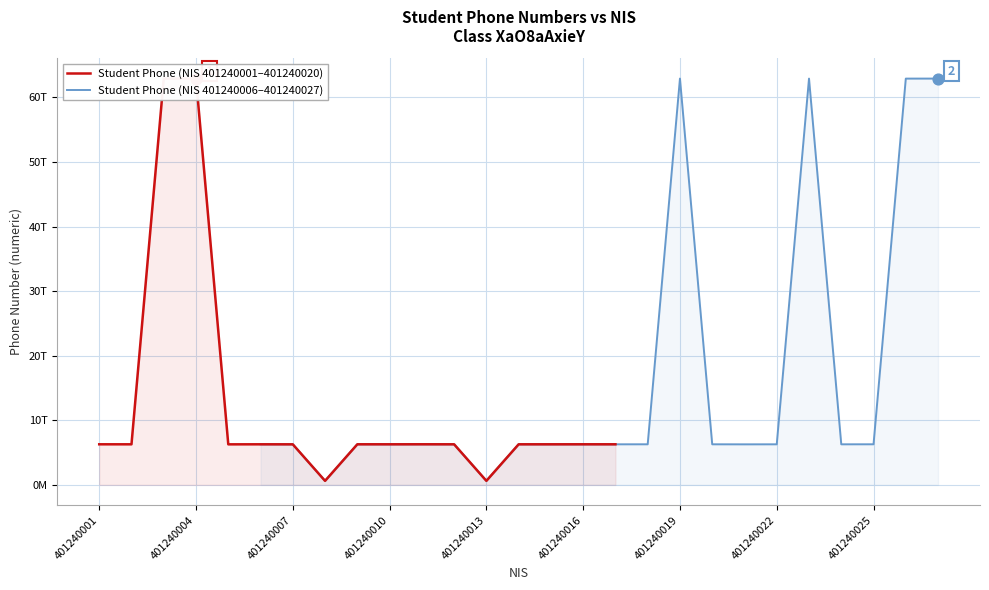

What is the change in value from 401240001 to 401240018?

+138980451